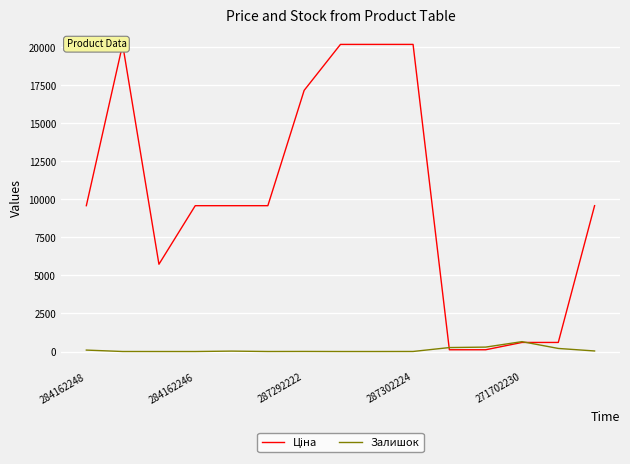

The value of Ціна at 13 is 596.5. True or false?

True